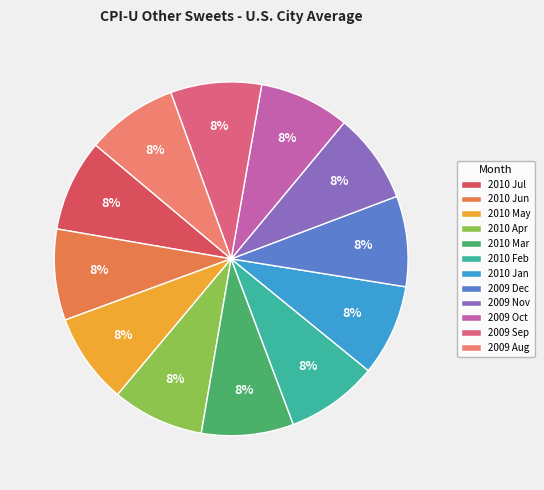

Which category has the smallest portion of the pie?

2009 Nov